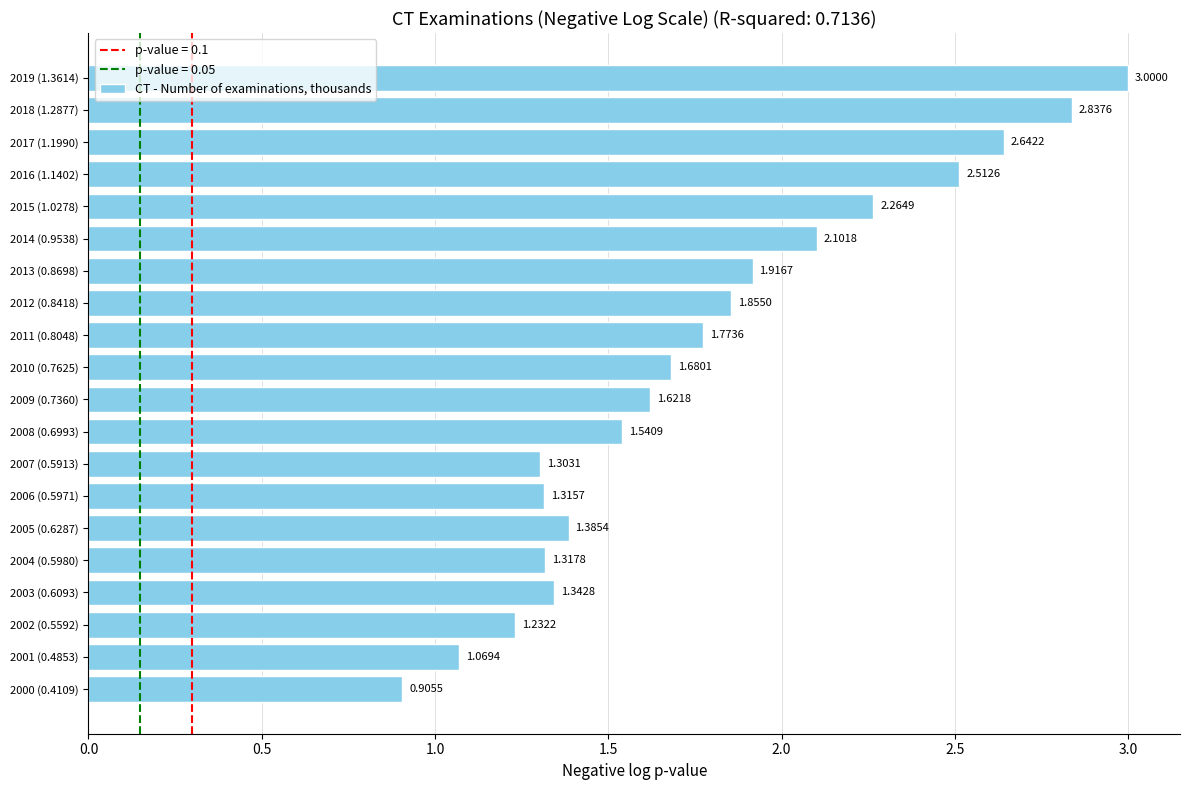

Which has a higher value, 2008 (0.6993) or 2006 (0.5971)?

2008 (0.6993)